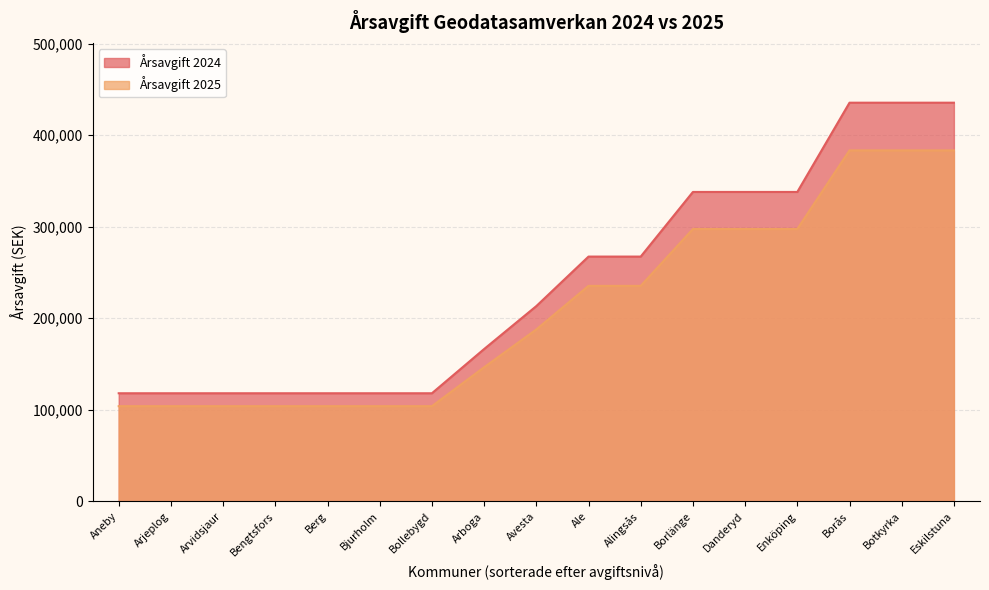

At Bengtsfors, list the series in order from largest to smallest.

Årsavgift 2024, Årsavgift 2025